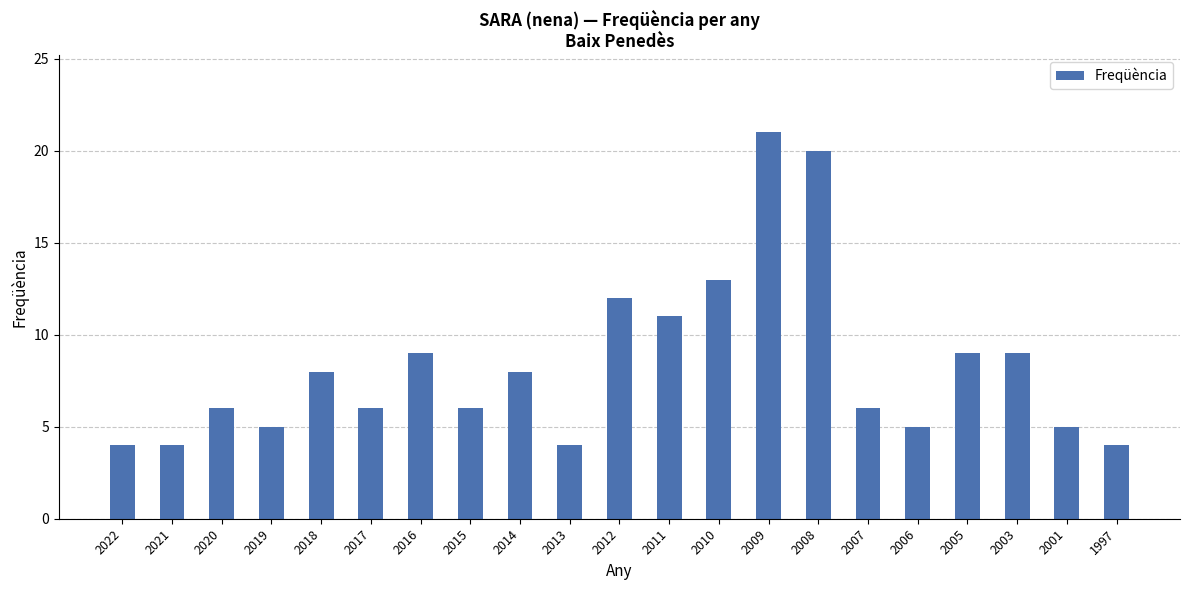

How many bars are there in total?

21